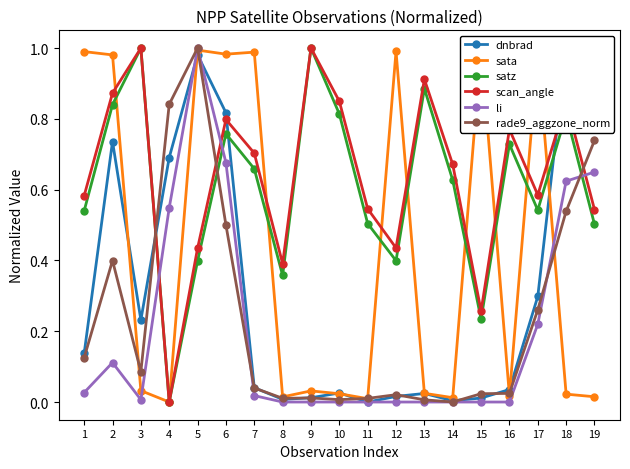

In li, how many points are higher than both neighbors (excluding endpoints)?

2